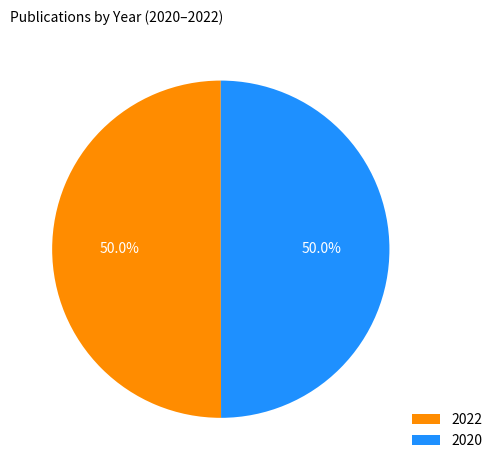

Do 2020 and 2022 together represent more than half of the pie?

Yes